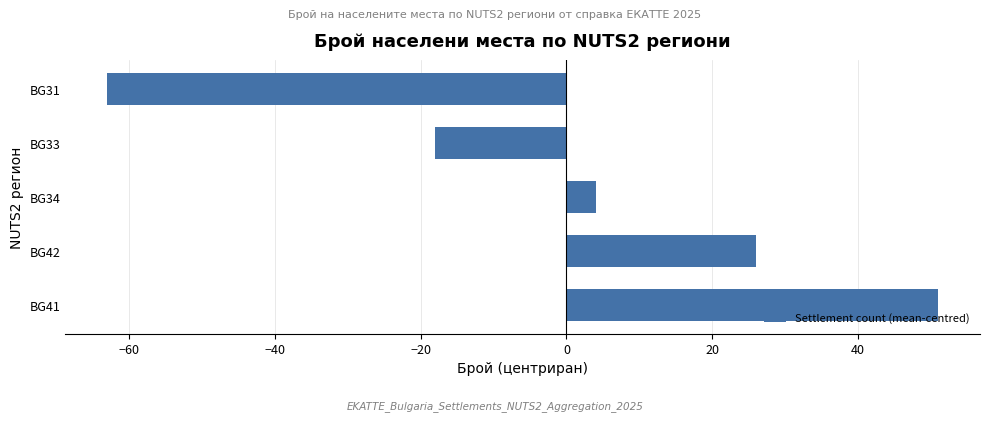

What is the difference between the maximum and minimum values?

114